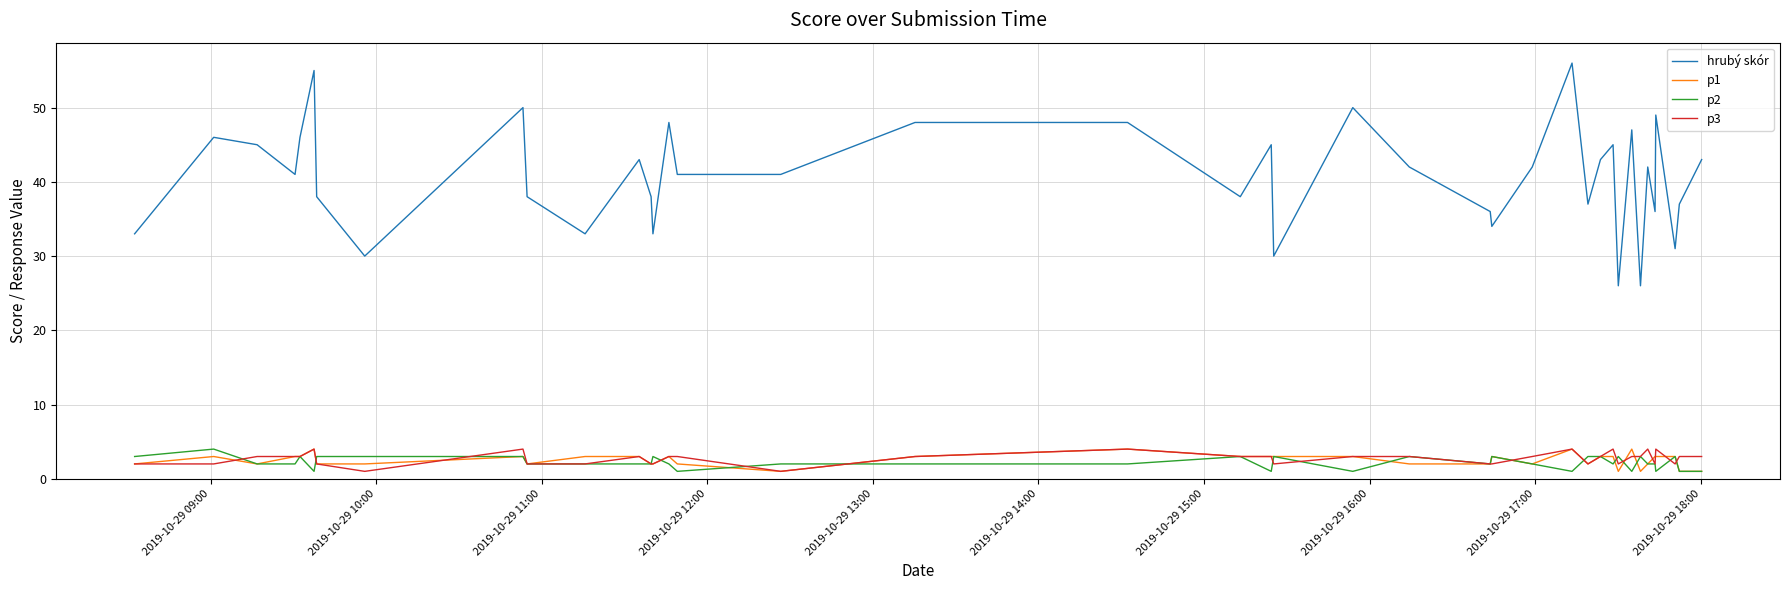

True or false: hrubý skór and p1 intersect in this chart.

False